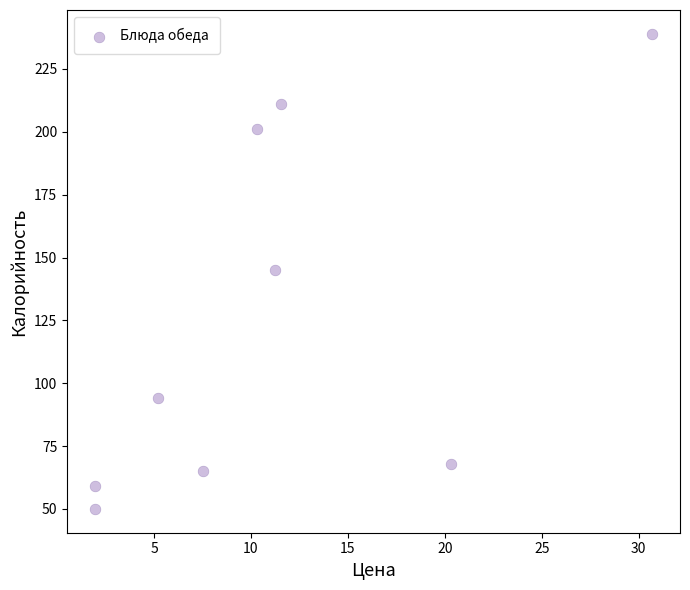

What is the average Y value?

126